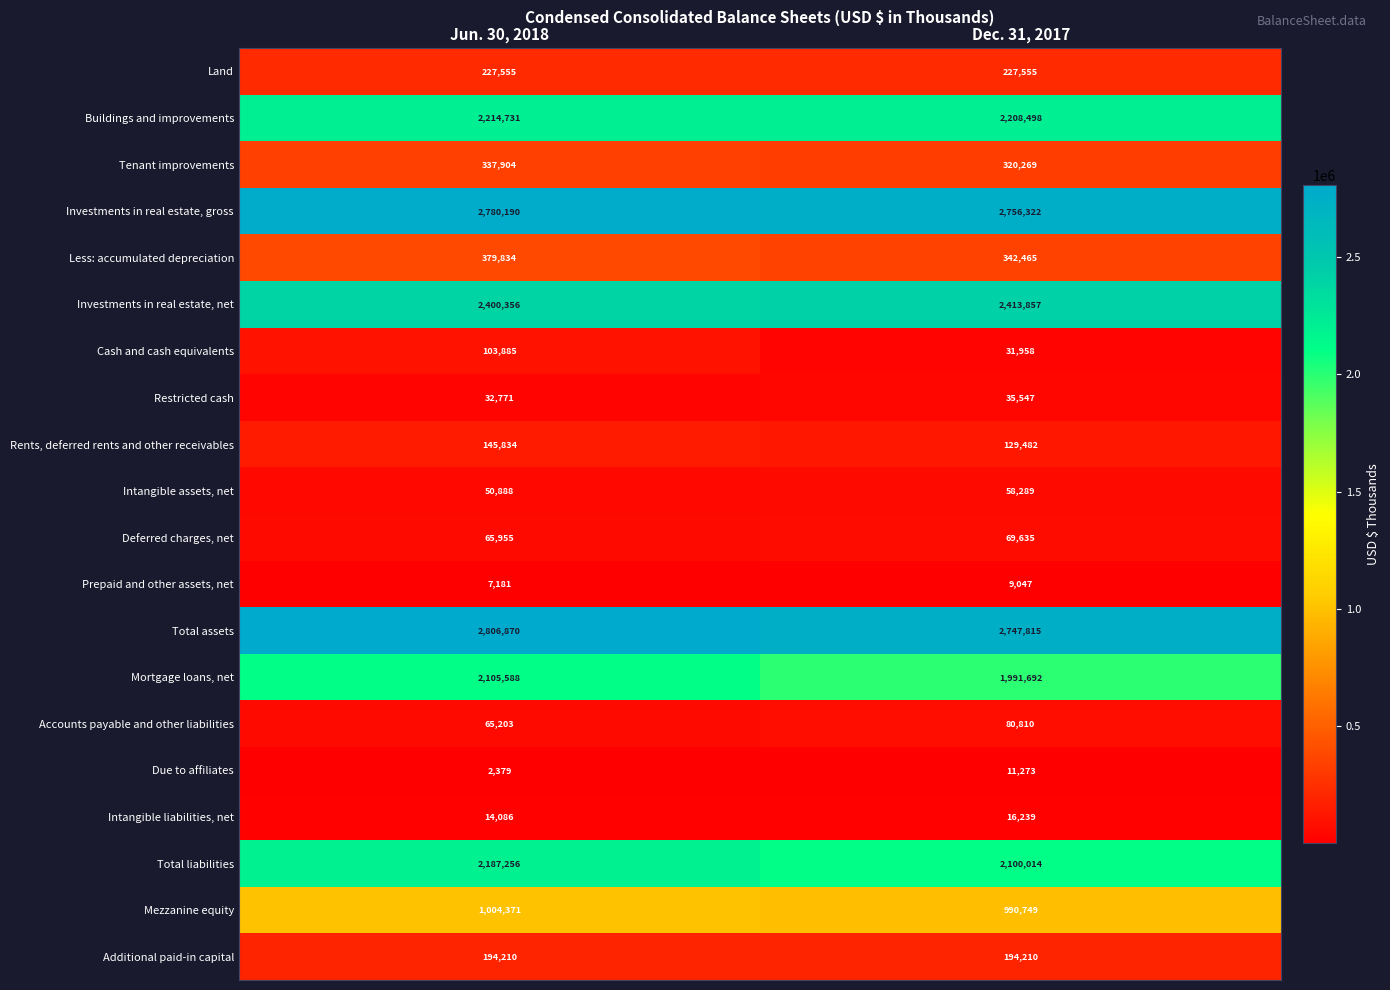

Between Jun. 30, 2018 and Dec. 31, 2017, which series saw the biggest shift?

Mortgage loans, net